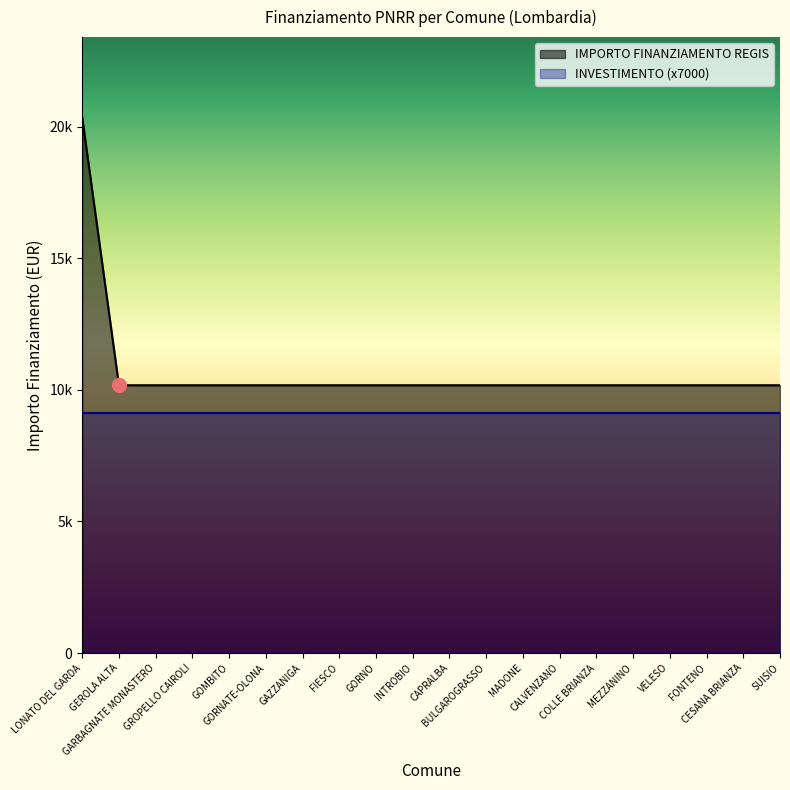

Rank the categories by value from lowest to highest.

GEROLA ALTA, GARBAGNATE MONASTERO, GROPELLO CAIROLI, GOMBITO, GORNATE-OLONA, GAZZANIGA, FIESCO, GORNO, INTROBIO, CAPRALBA, BULGAROGRASSO, MADONE, CALVENZANO, COLLE BRIANZA, MEZZANINO, VELESO, FONTENO, CESANA BRIANZA, SUISIO, LONATO DEL GARDA